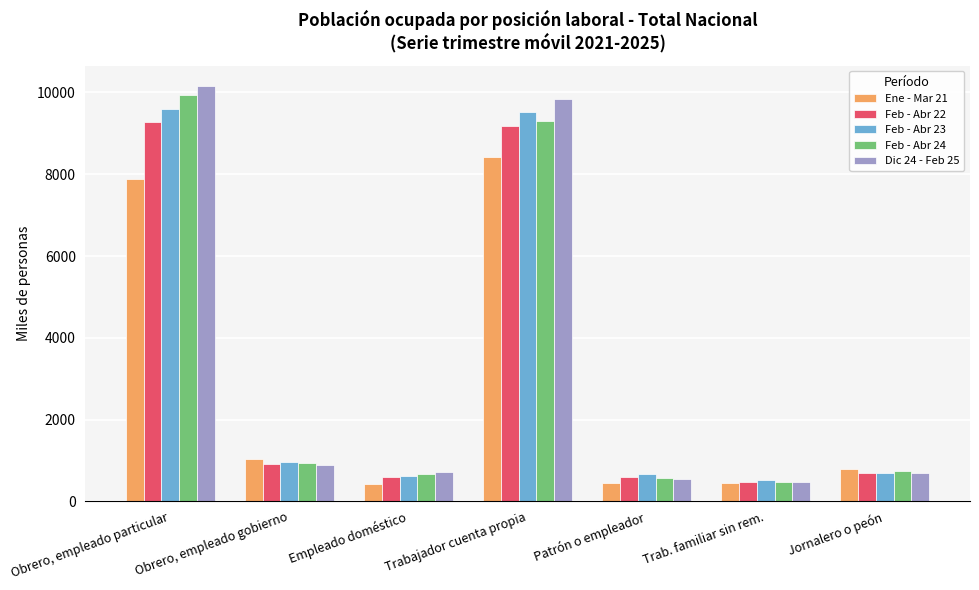

How many bars are there in total?

35